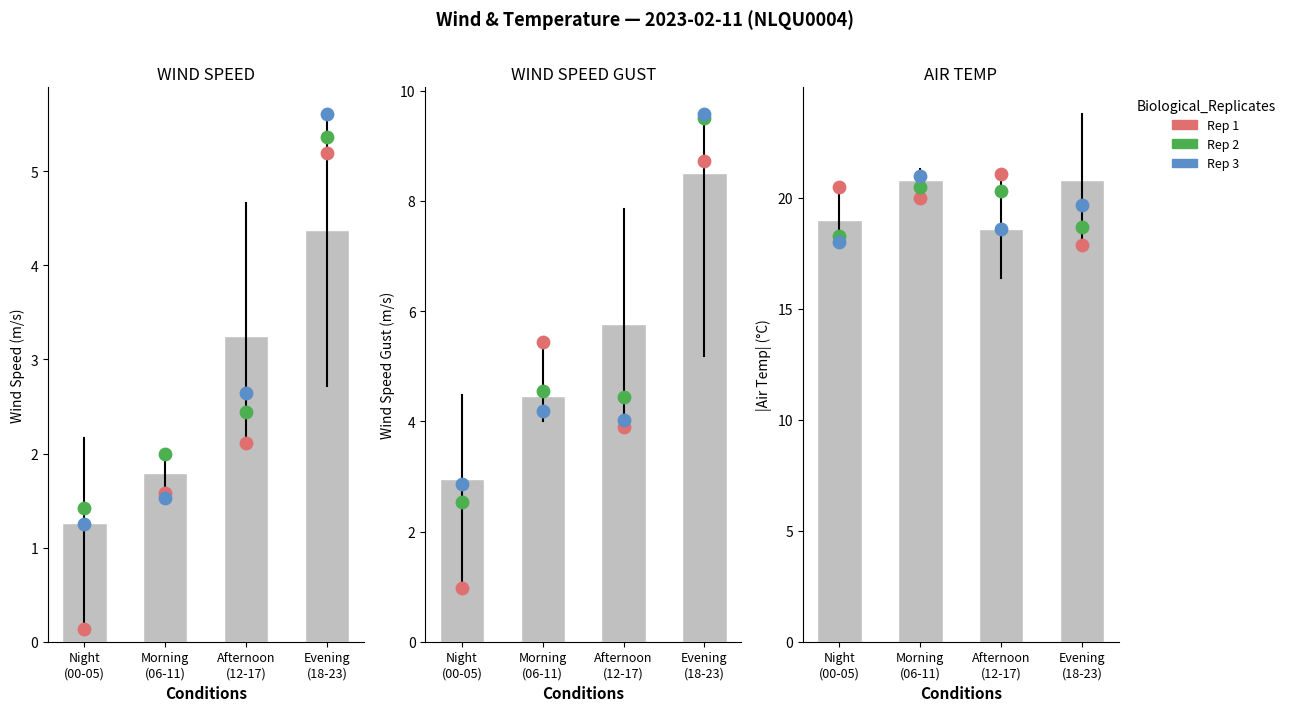

Which series contains the lowest Y value?

WIND_SPEED